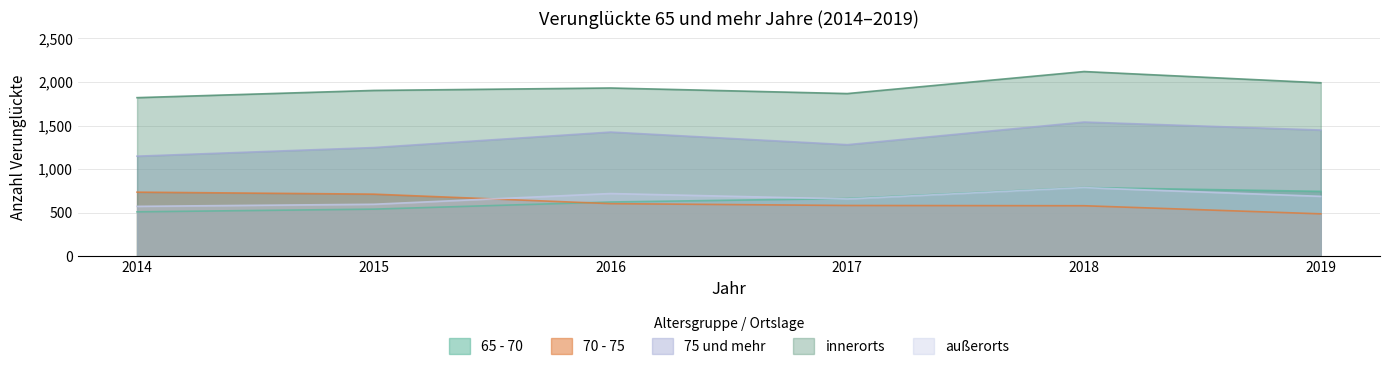

How many lines are shown in the chart?

5